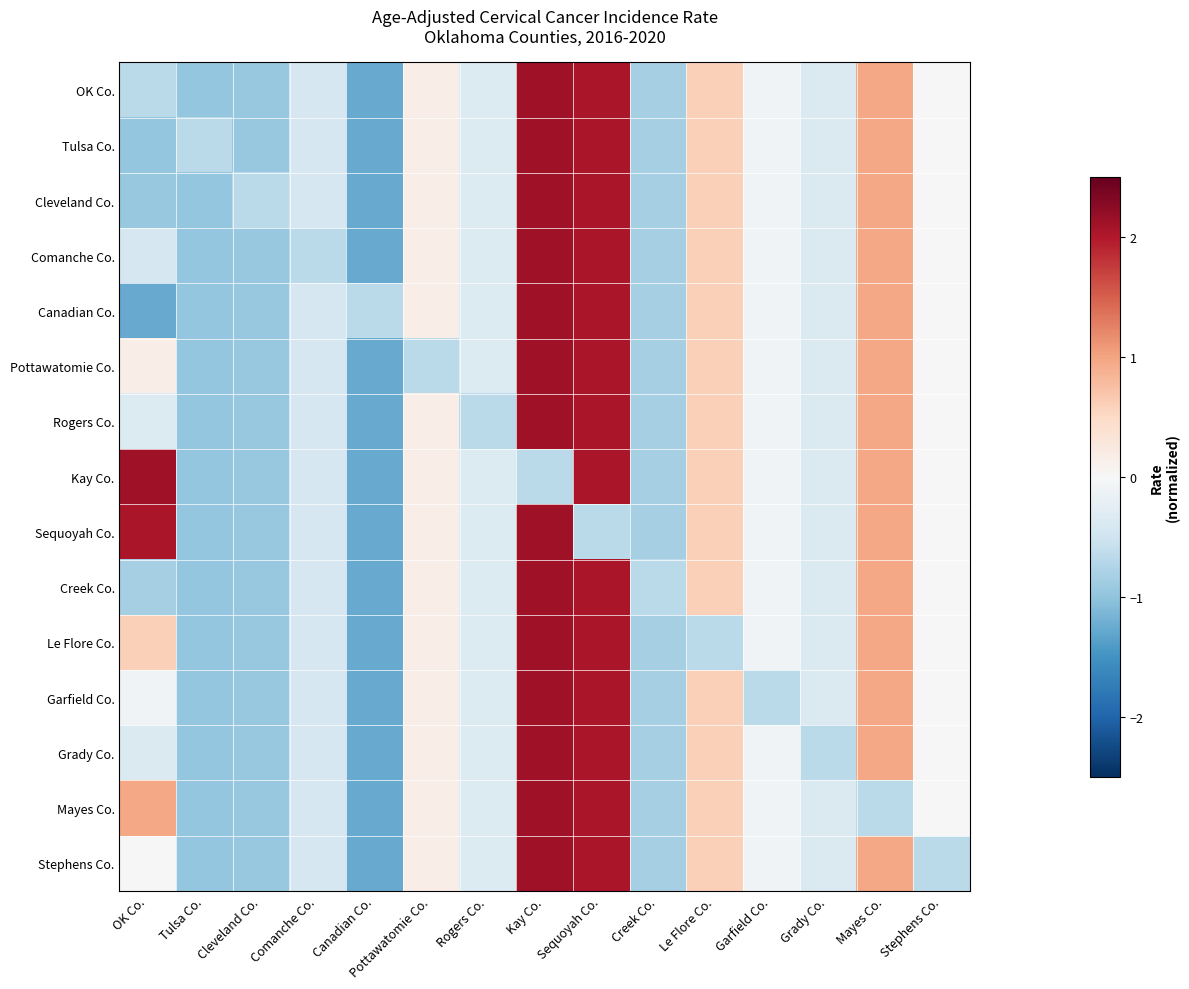

How many series are shown in this chart?

15